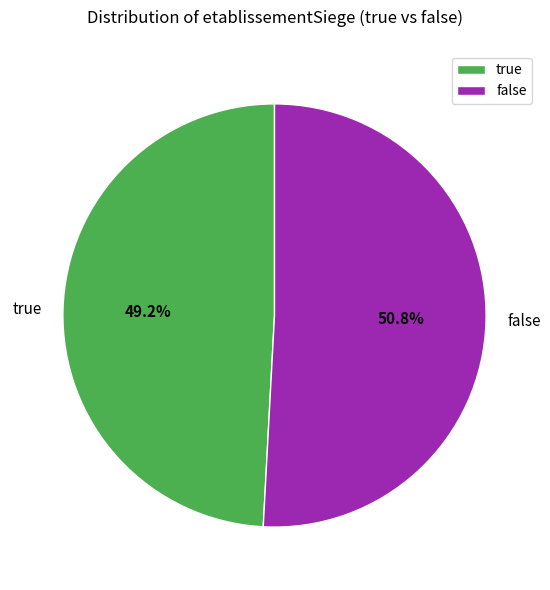

Between false and true, which is larger?

false